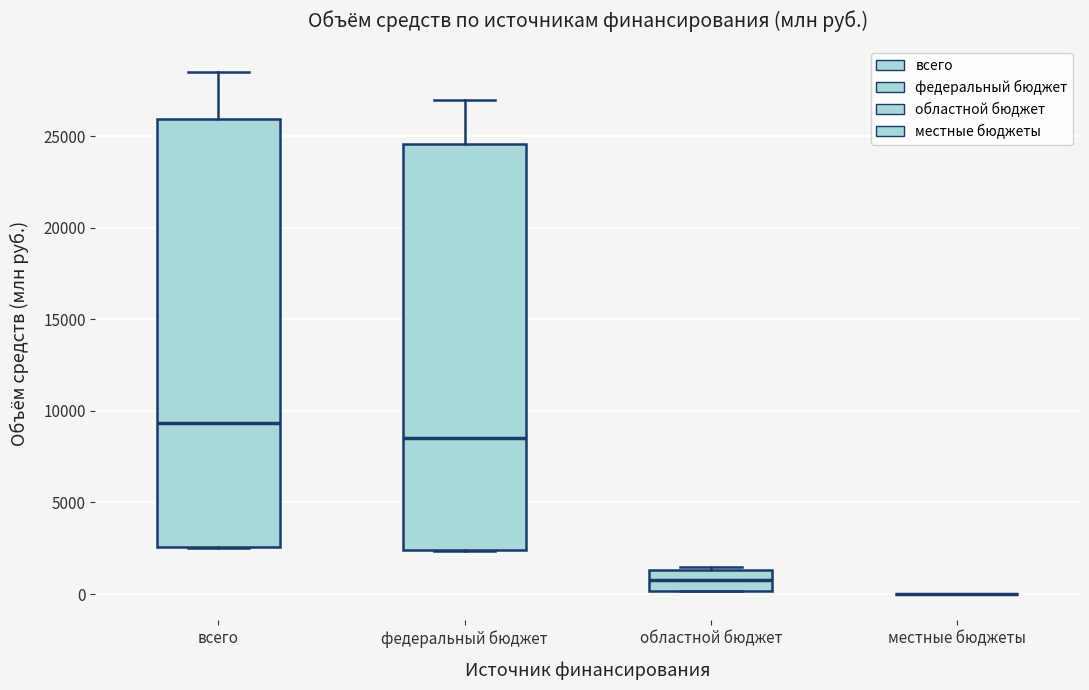

Which box is the tallest, from its lower edge to its upper edge?

всего